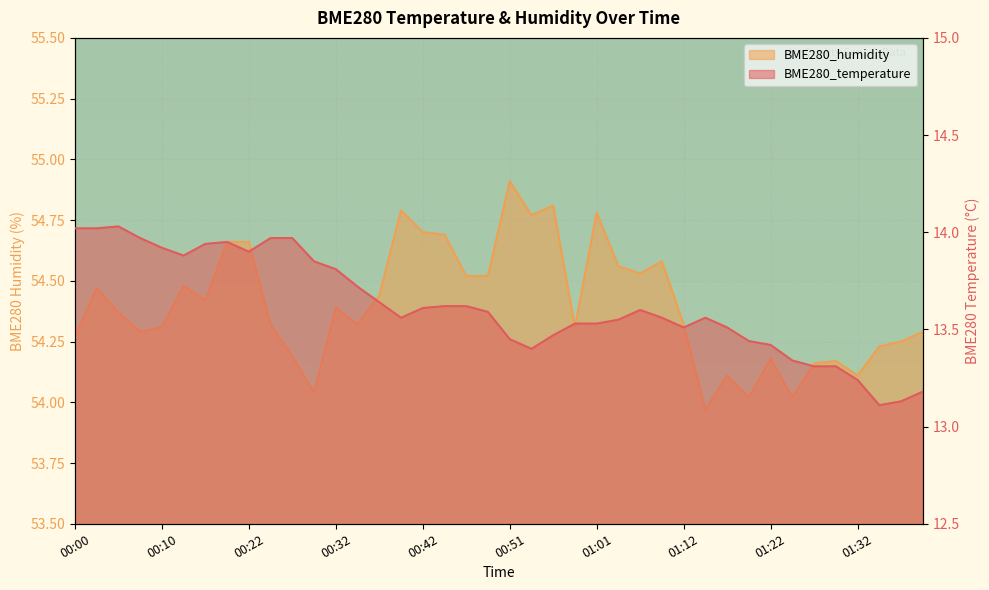

Which series has the largest range (max minus min)?

BME280_humidity